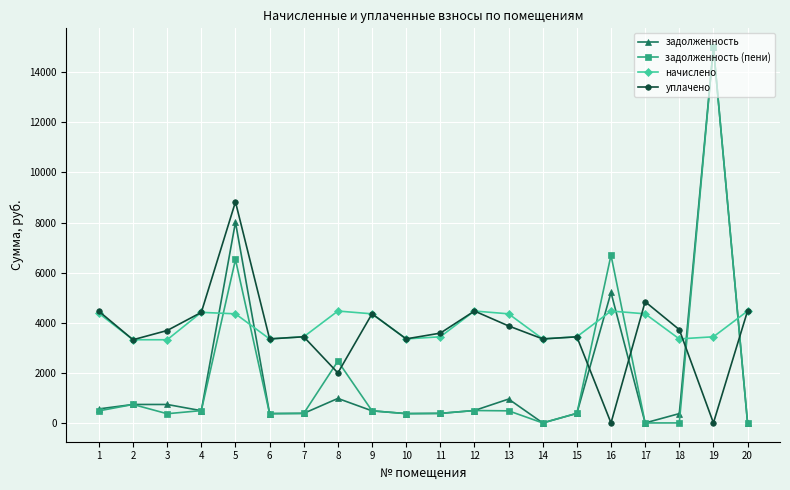

The value of уплачено at 3 is 3688.9. True or false?

True